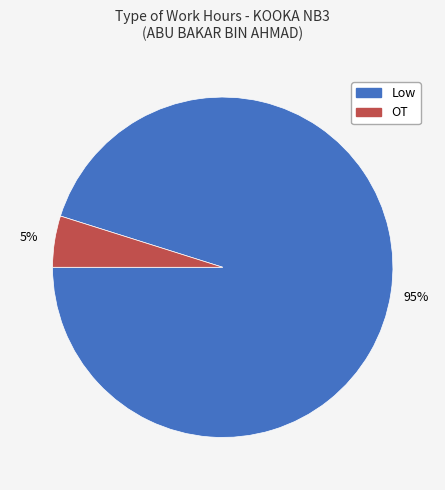

True or false: OT accounts for 5% of the total.

True